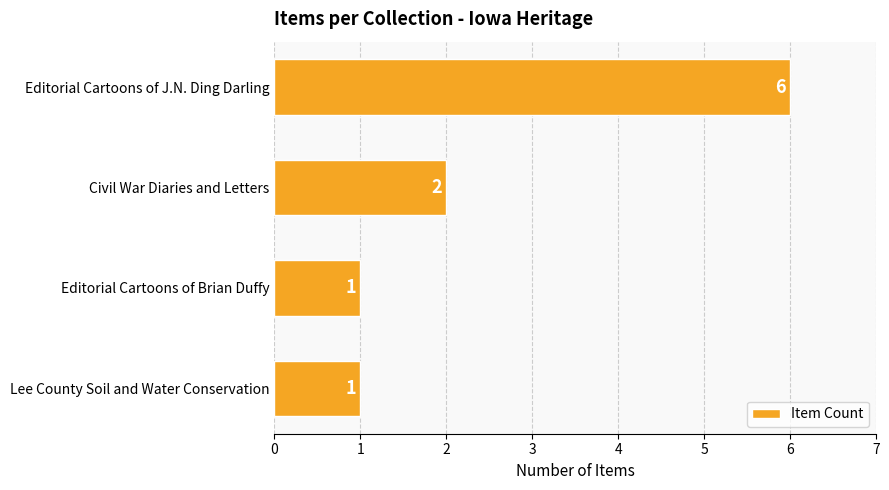

The value at Editorial Cartoons of J.N. Ding Darling is 10. True or false?

False